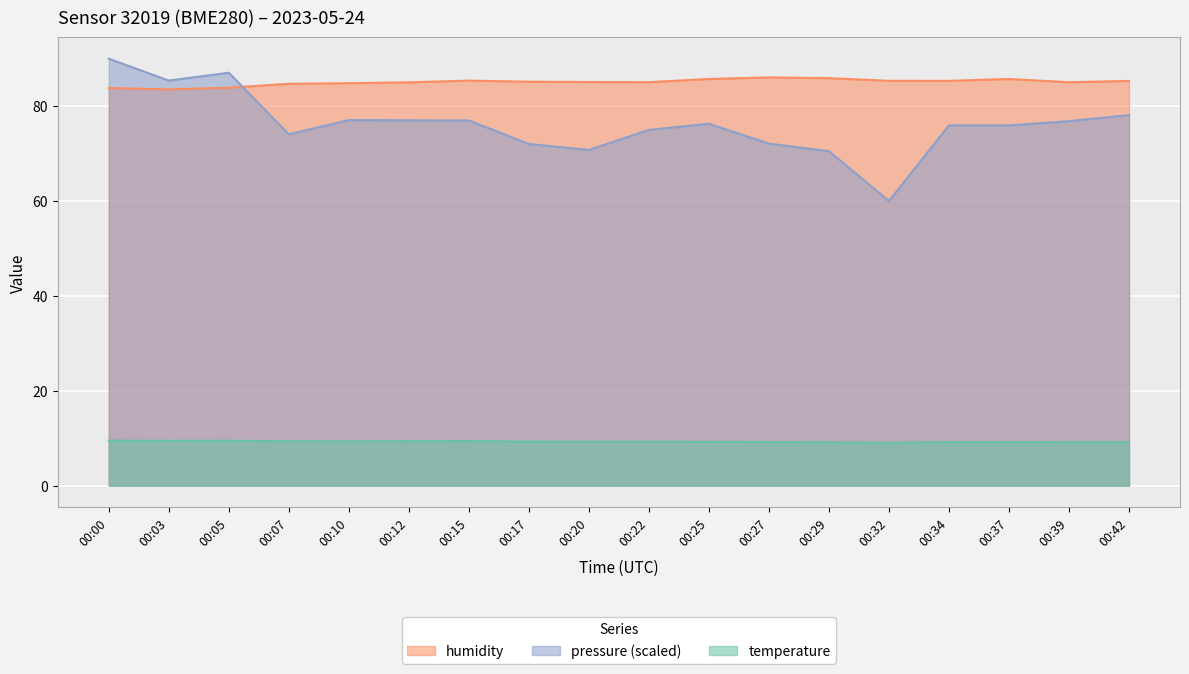

At which category does temperature reach its first local peak?

00:05